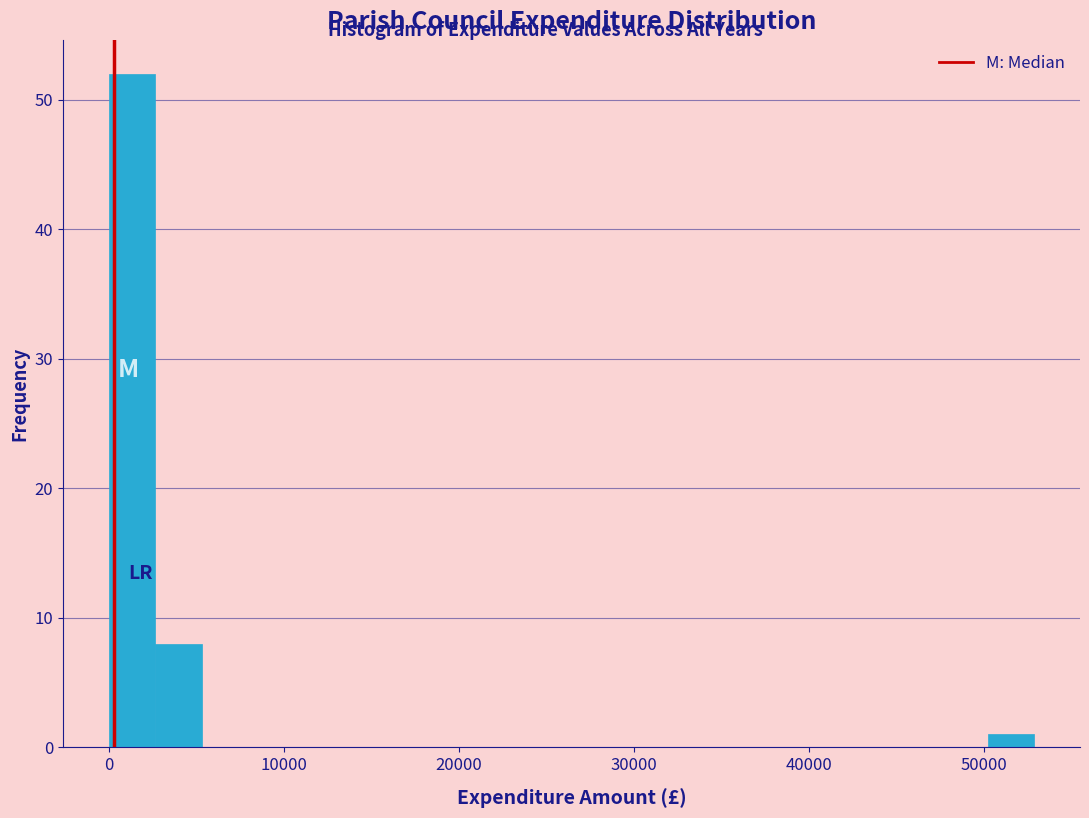

Around what value on the x-axis is the tallest bar? Give the approximate position of its centre, as read against the axis.

1000